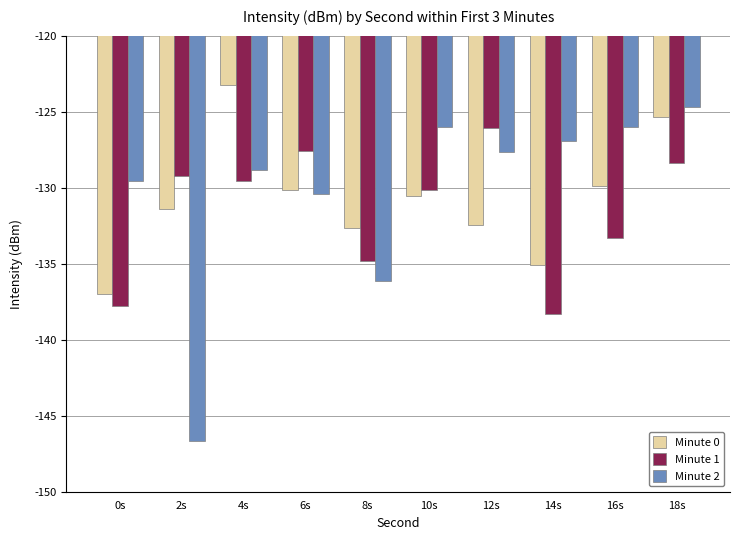

What is the spread (max minus min) of values at 14s?

11.4